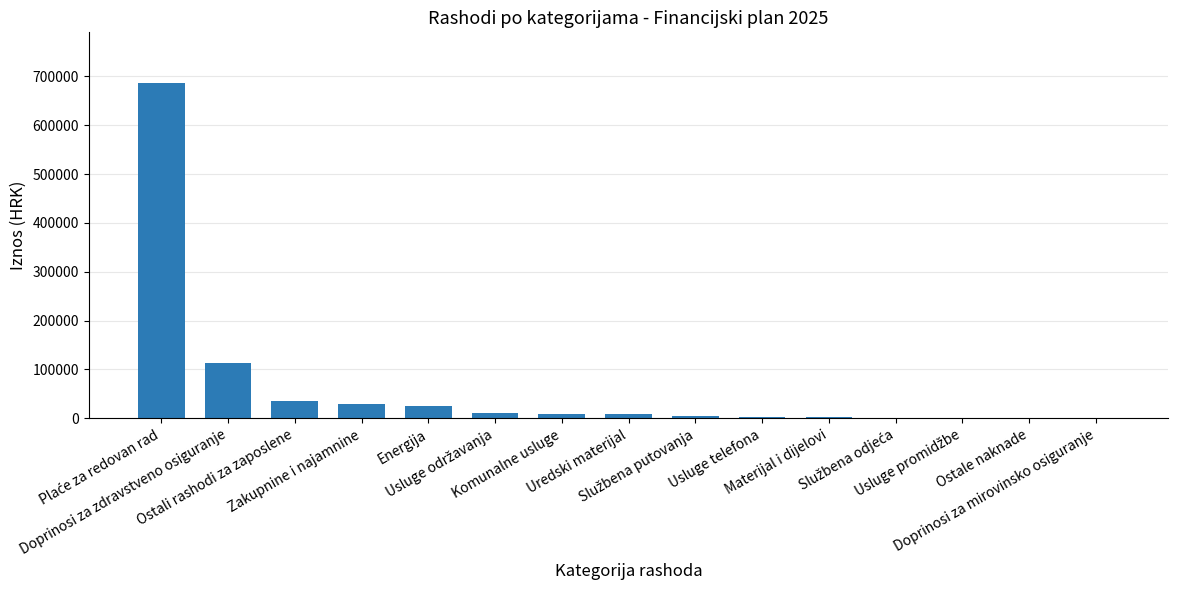

Are the bars grouped side by side (vs. stacked)?

No